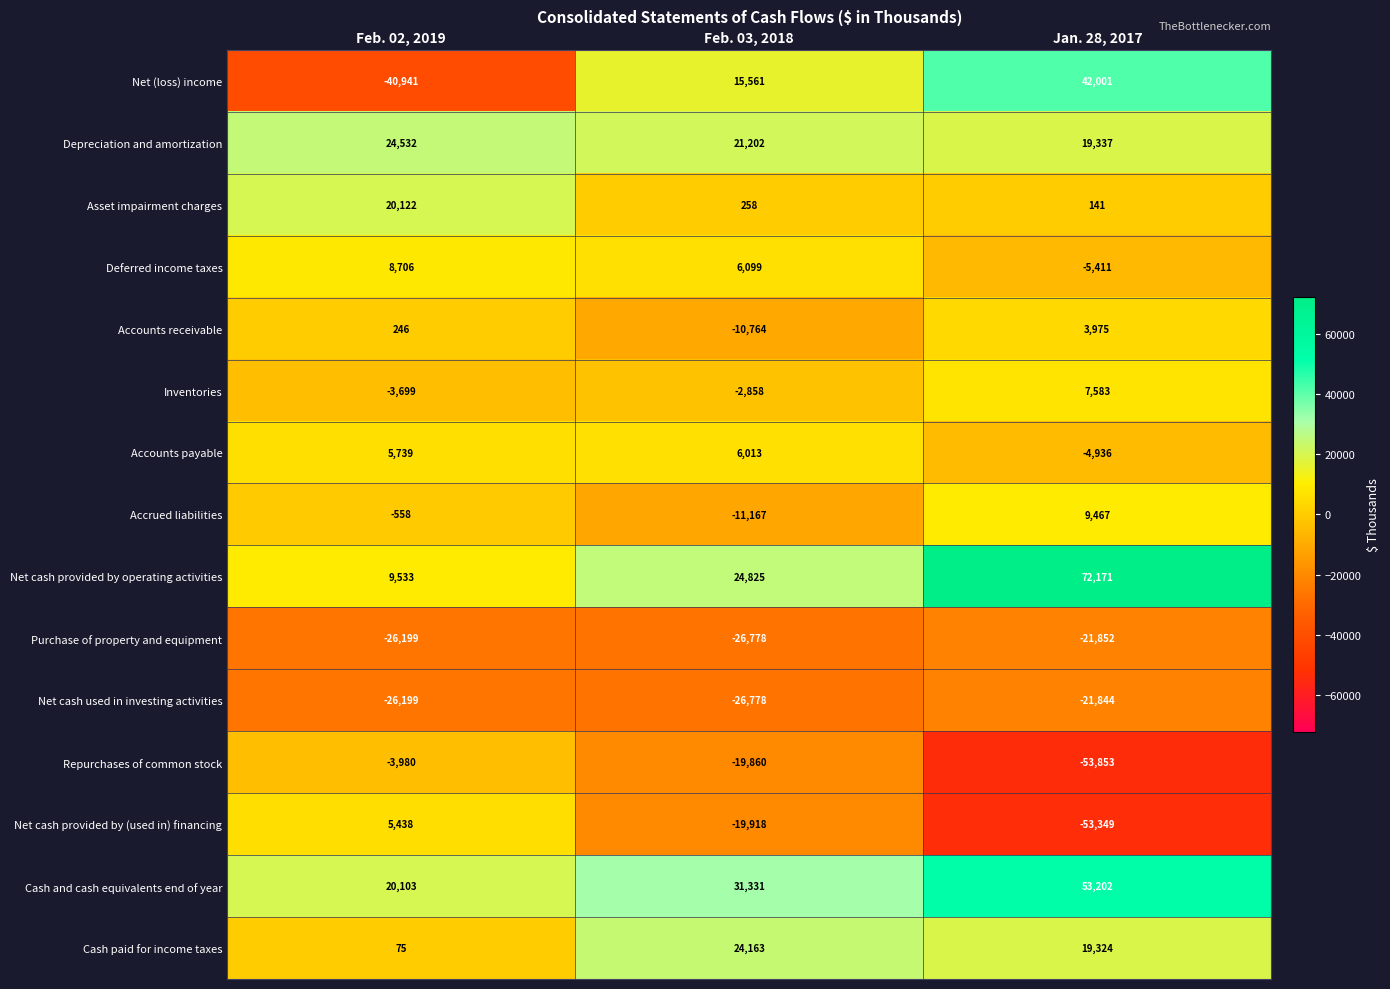

The value of Accounts receivable at Feb. 03, 2018 is -6936. True or false?

False